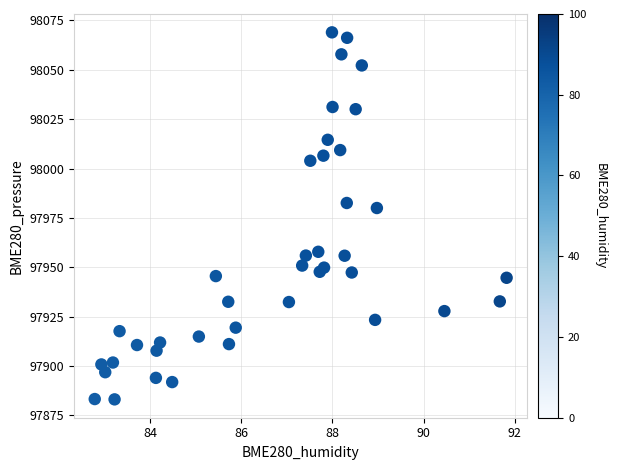

What Y value in the scatter plot is closest to 97976?

97980.0